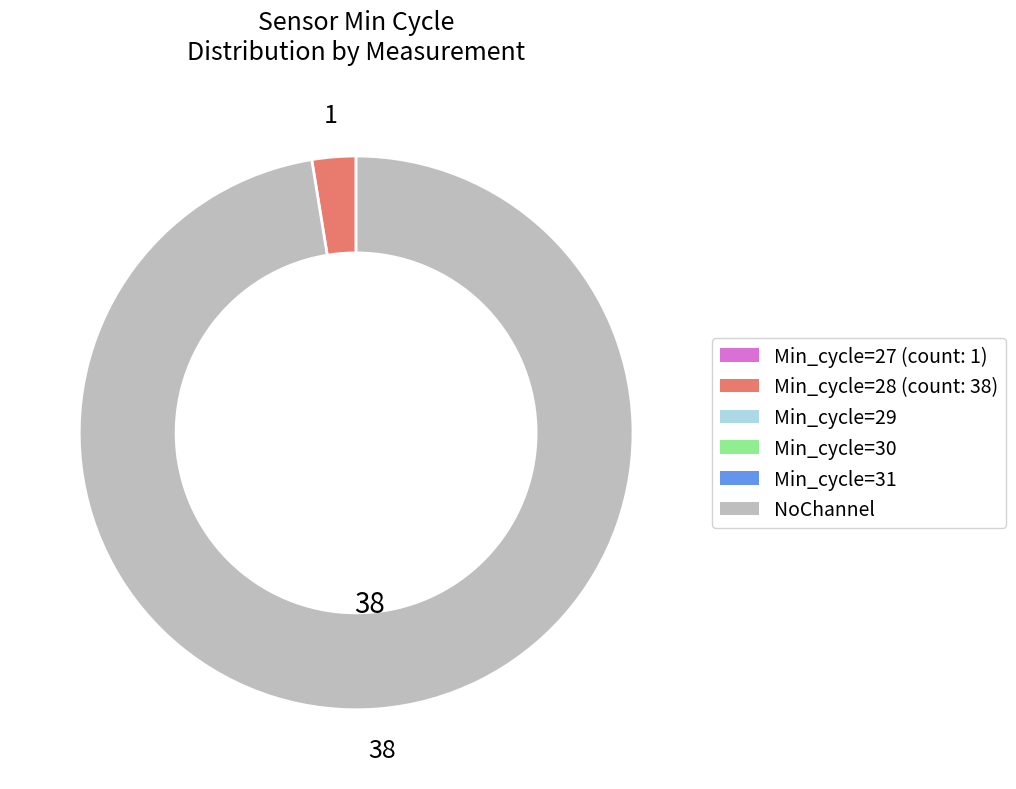

Is there any slice that represents more than half of the pie?

Yes